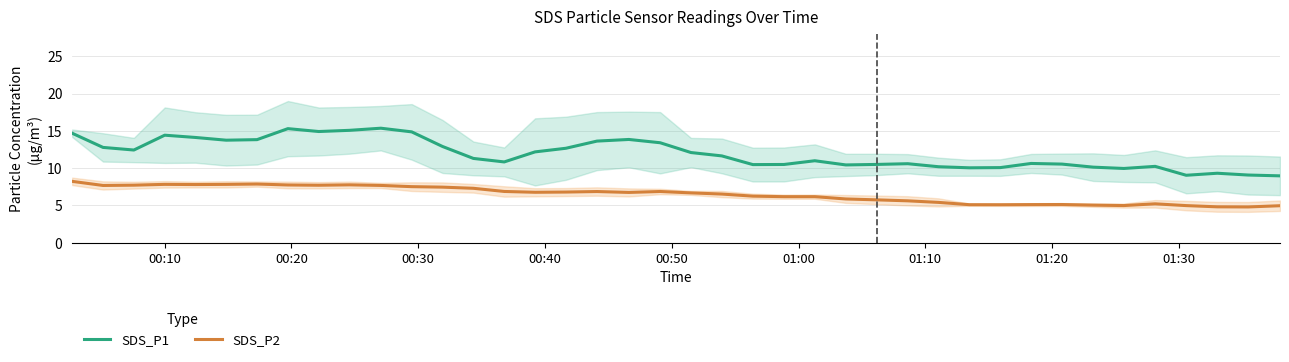

How many distinct data groups are displayed?

2